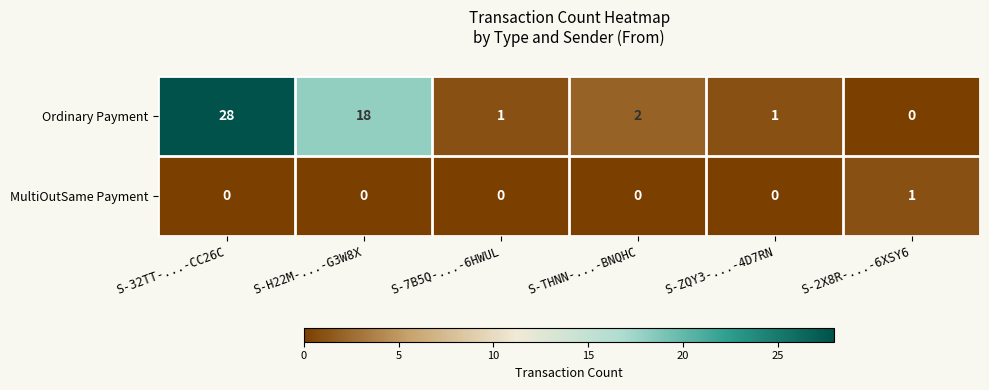

What is the average value of the Ordinary Payment series?

8